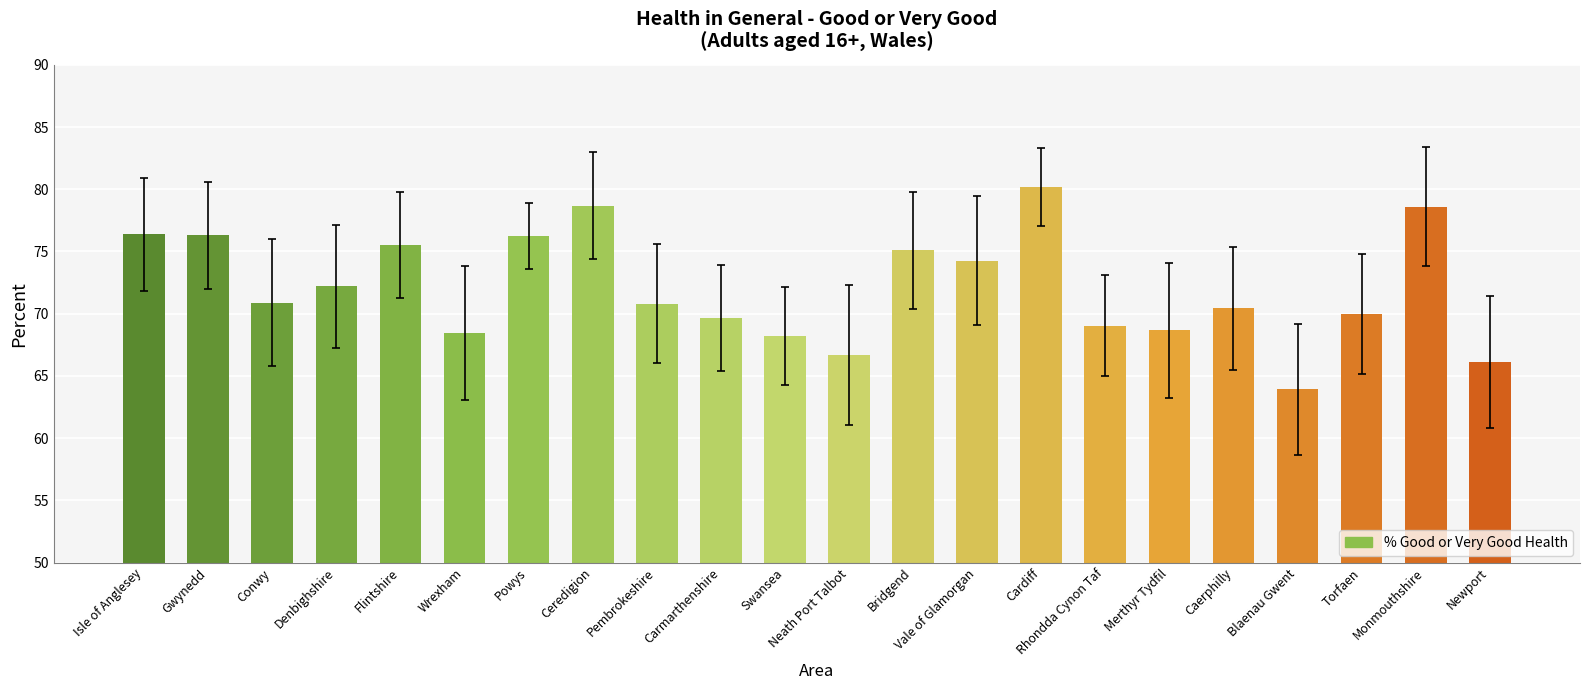

Which category has the lowest value across all series?

Blaenau Gwent